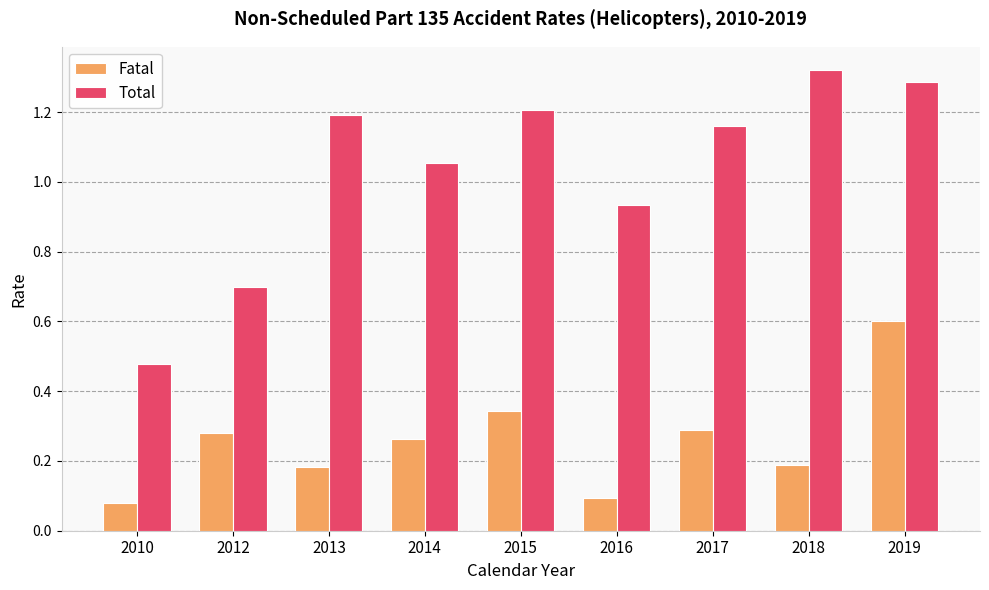

Is it true that Fatal equals 0.5 at 2015?

False